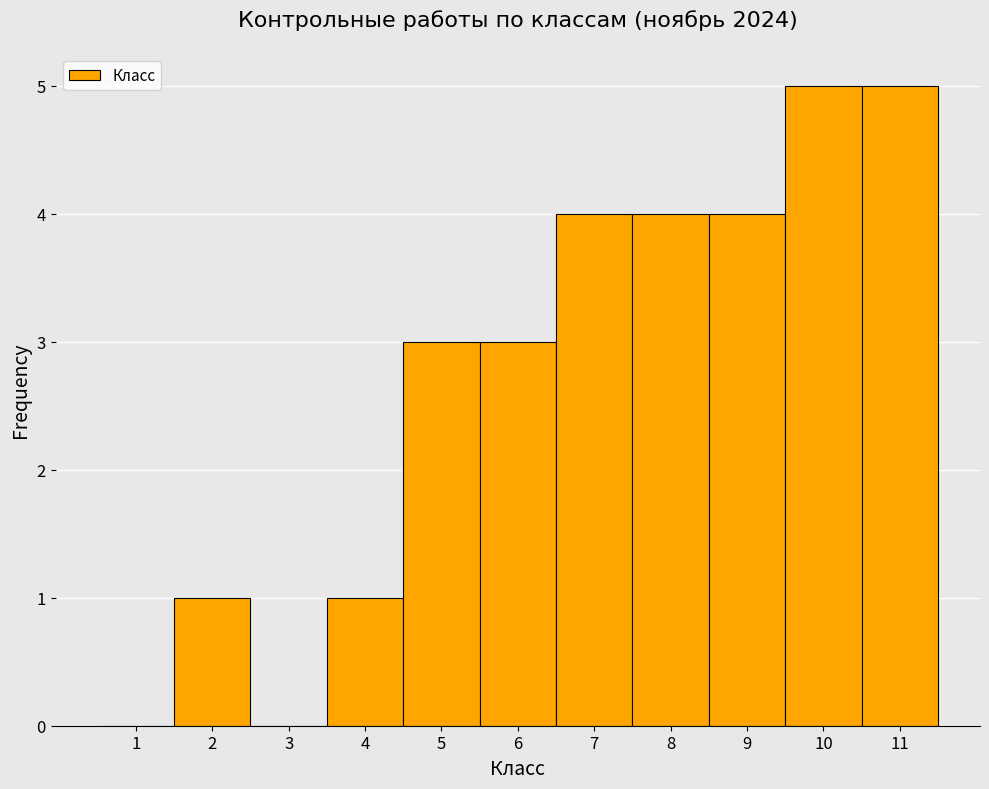

Reading left to right, transcribe this chart: for each bar, give the range it covers on the x-axis and its height. The values are not printed on the chart, so give them approximately, as read against the axis.

0.5 to 1.5: 0
1.5 to 2.5: 1
2.5 to 3.5: 0
3.5 to 4.5: 1
4.5 to 5.5: 3
5.5 to 6.5: 3
6.5 to 7.5: 4
7.5 to 8.5: 4
8.5 to 9.5: 4
9.5 to 10.5: 5
10.5 to 11.5: 5